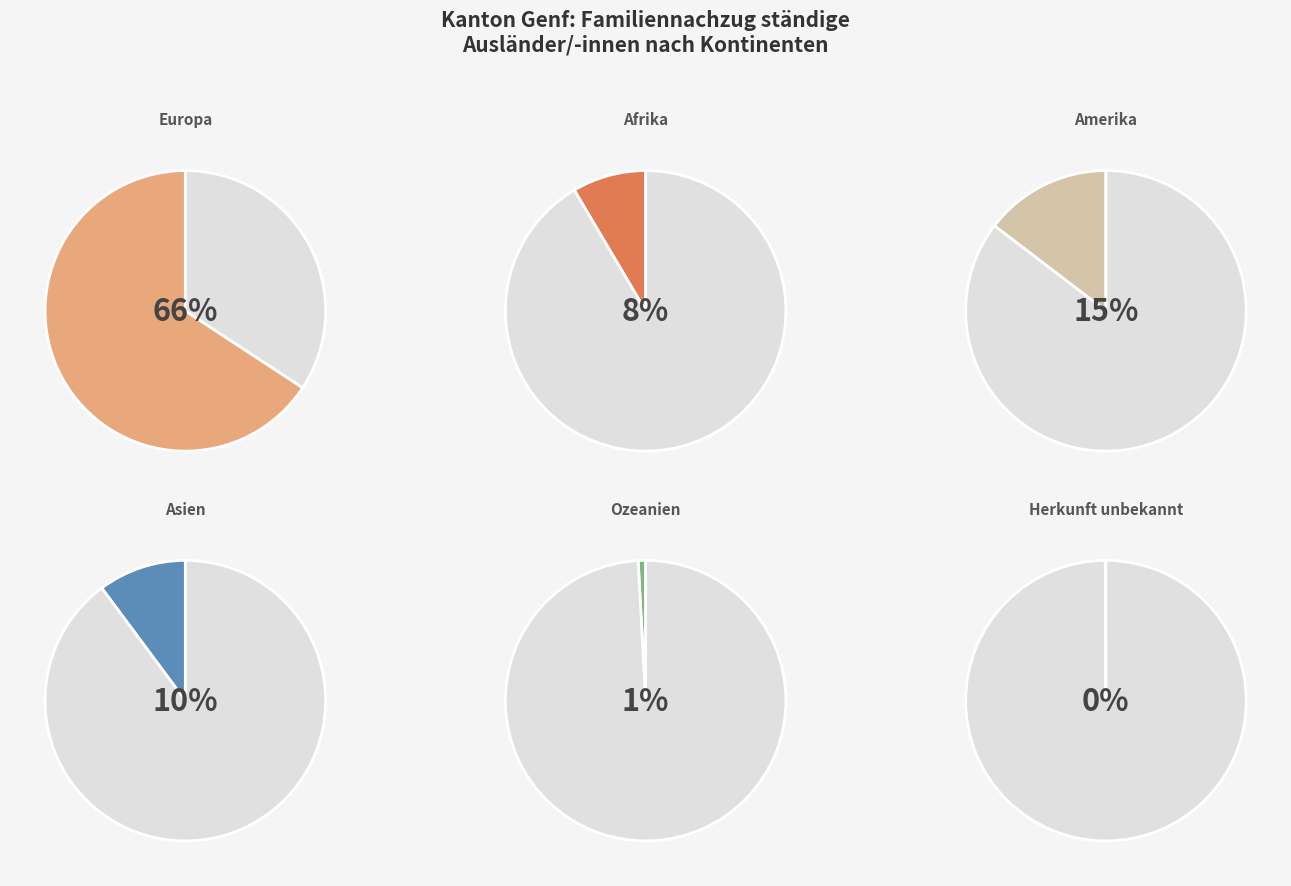

Does Europa account for over 50% of the chart?

Yes